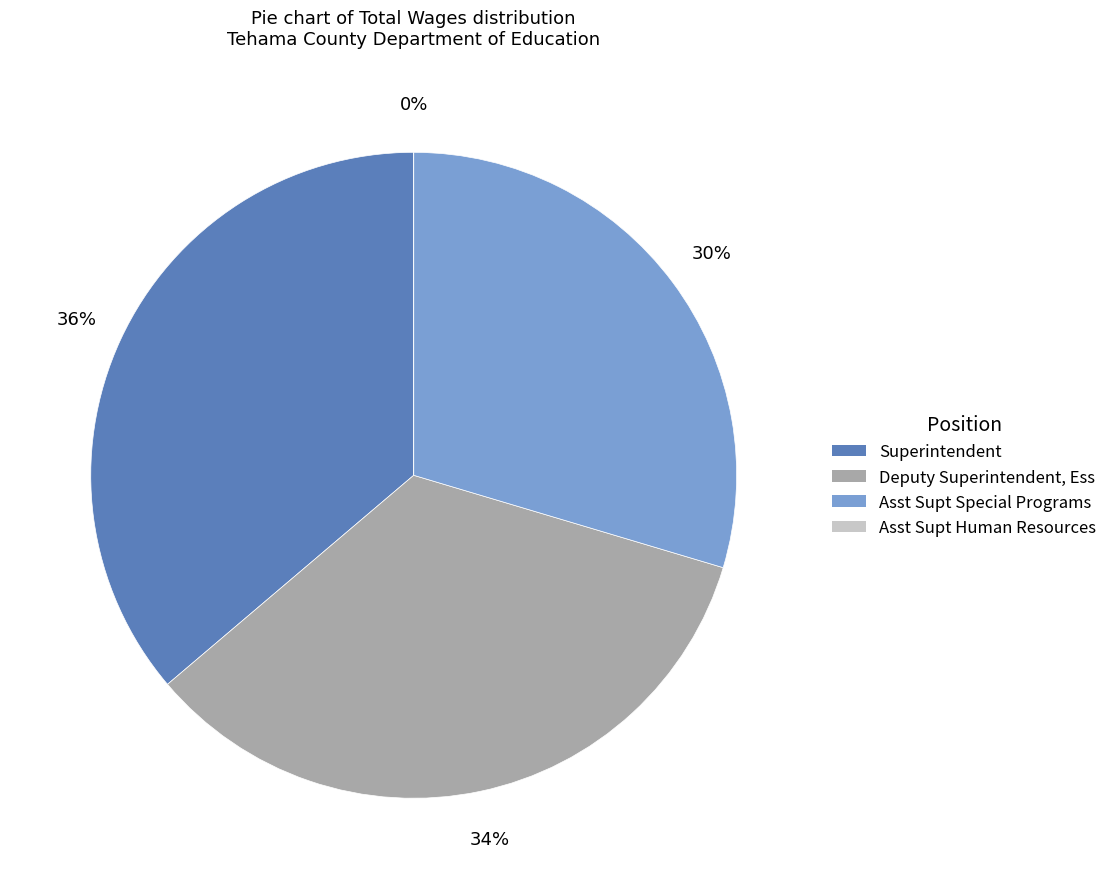

To the nearest percent, what is the difference between the largest and smallest slice percentages?

36%